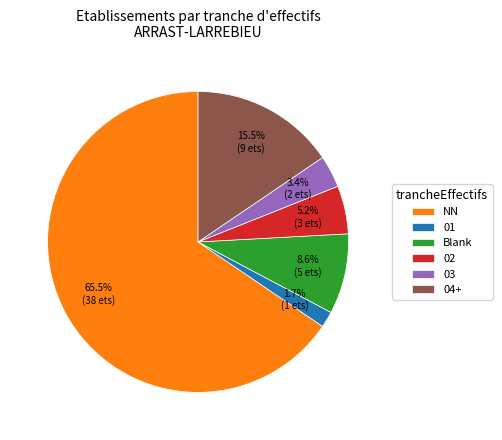

How many segments does this pie chart have?

6